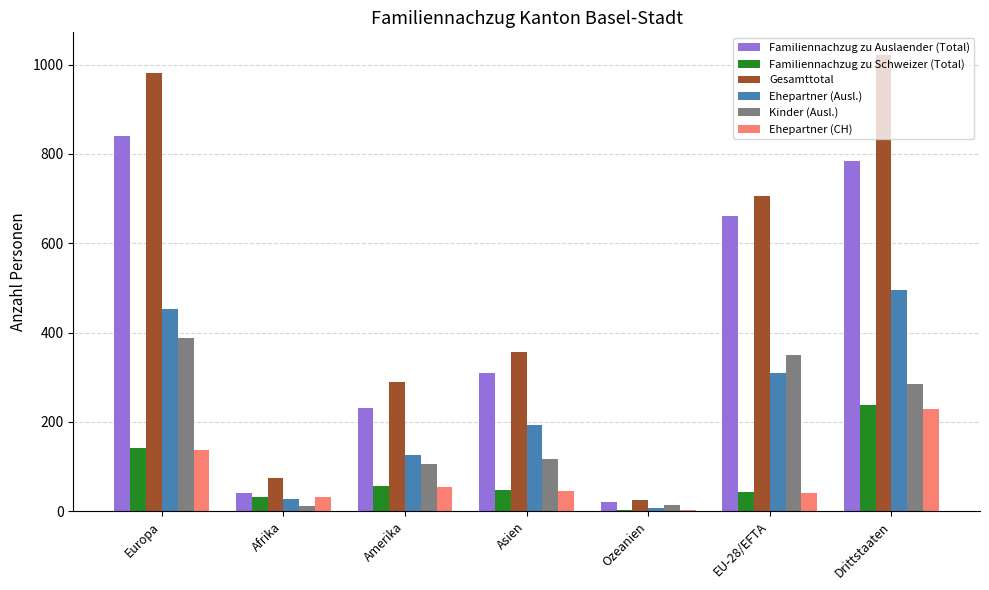

Between Ozeanien and EU-28/EFTA, which series saw the biggest shift?

Gesamttotal